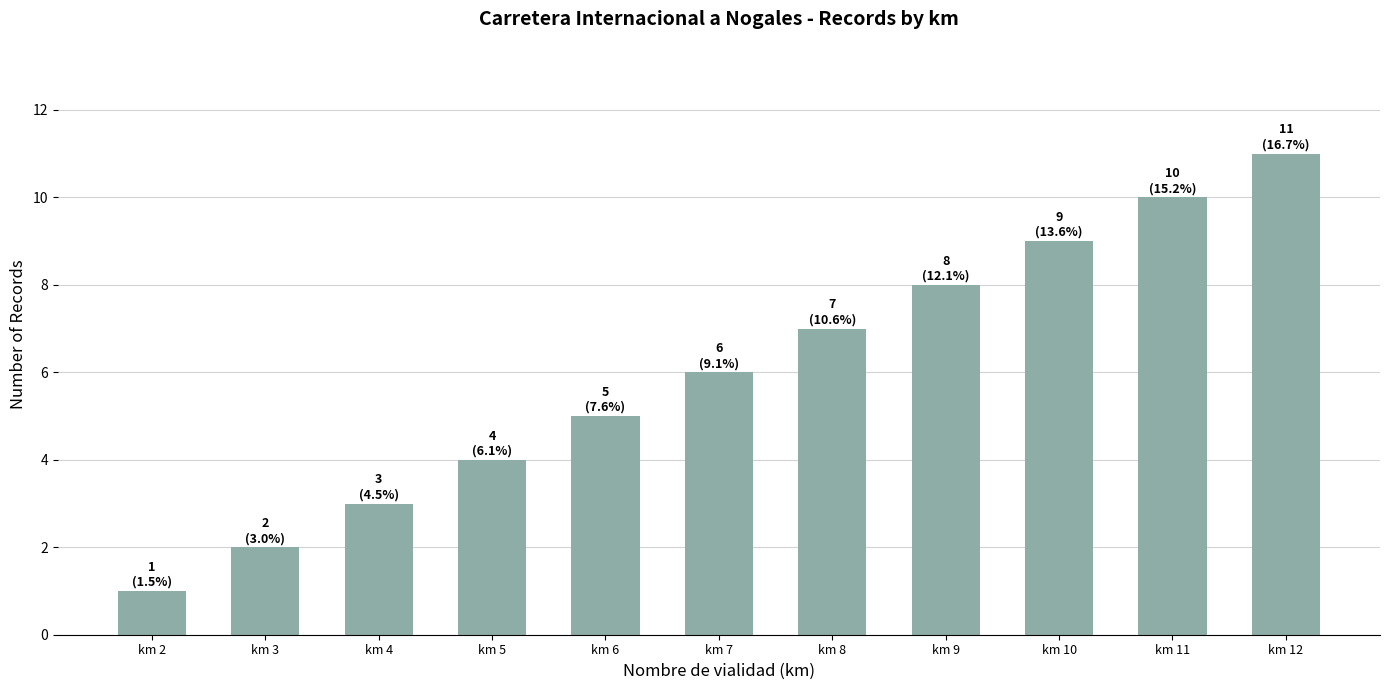

What is the sum of all values?

66